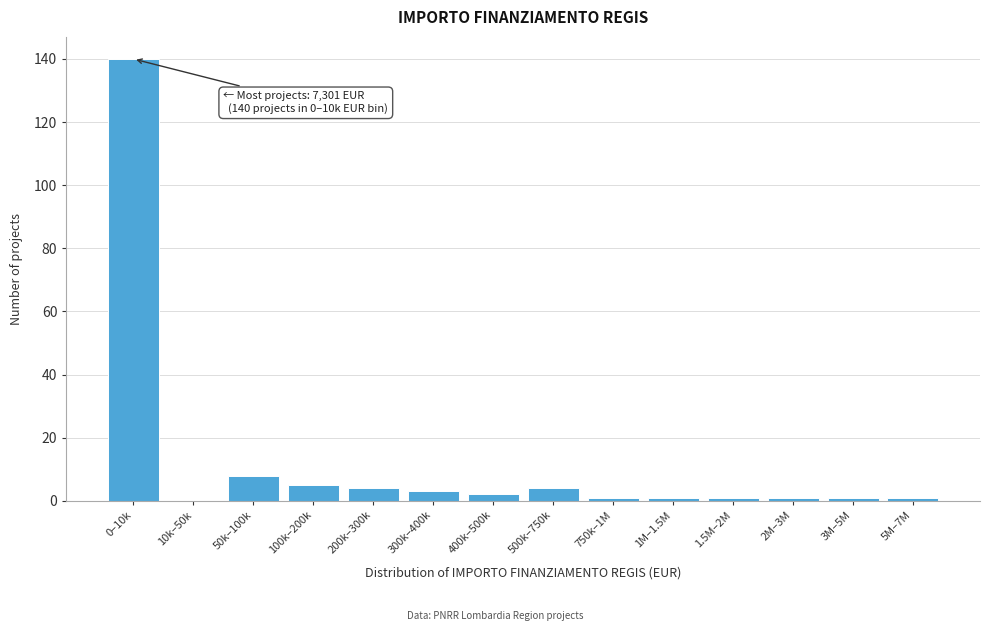

Reading left to right, what are all the values shown in this chart?

0–10k=140	10k–50k=0	50k–100k=8	100k–200k=5	200k–300k=4	300k–400k=3	400k–500k=2	500k–750k=4	750k–1M=1	1M–1.5M=1	1.5M–2M=1	2M–3M=1	3M–5M=1	5M–7M=1